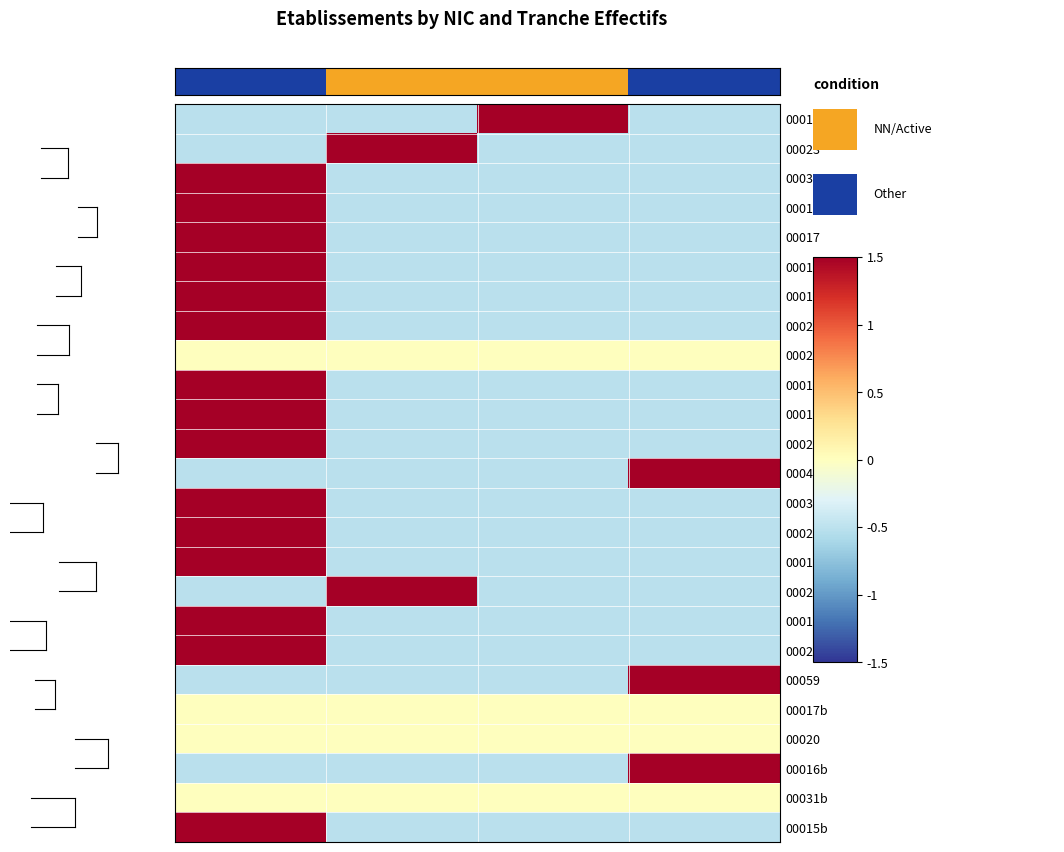

What is the minimum value shown in the chart?

-0.5